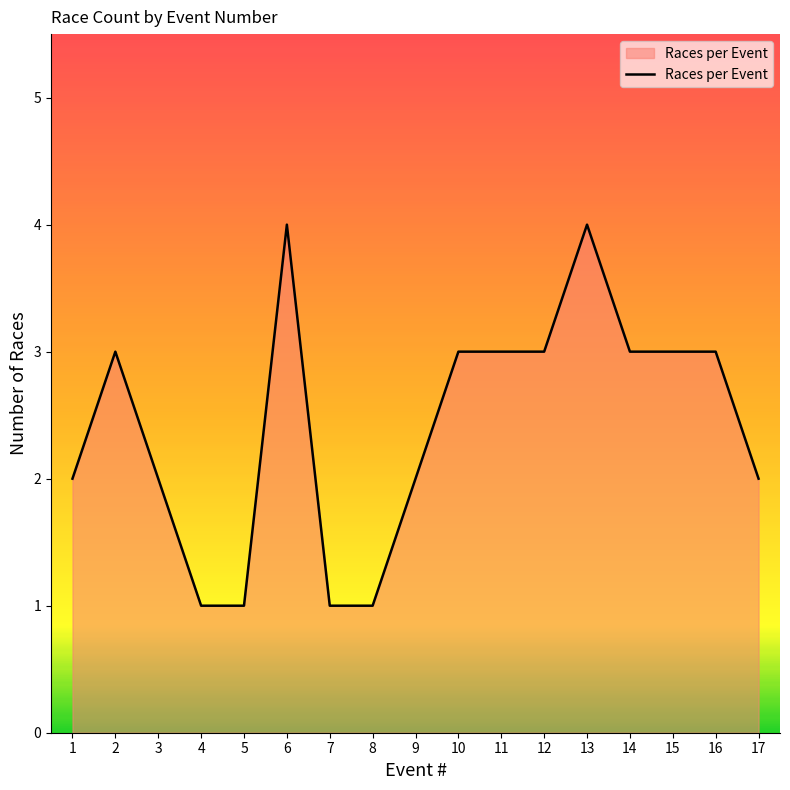

The chart shows a value of 3 at 2. True or false?

True